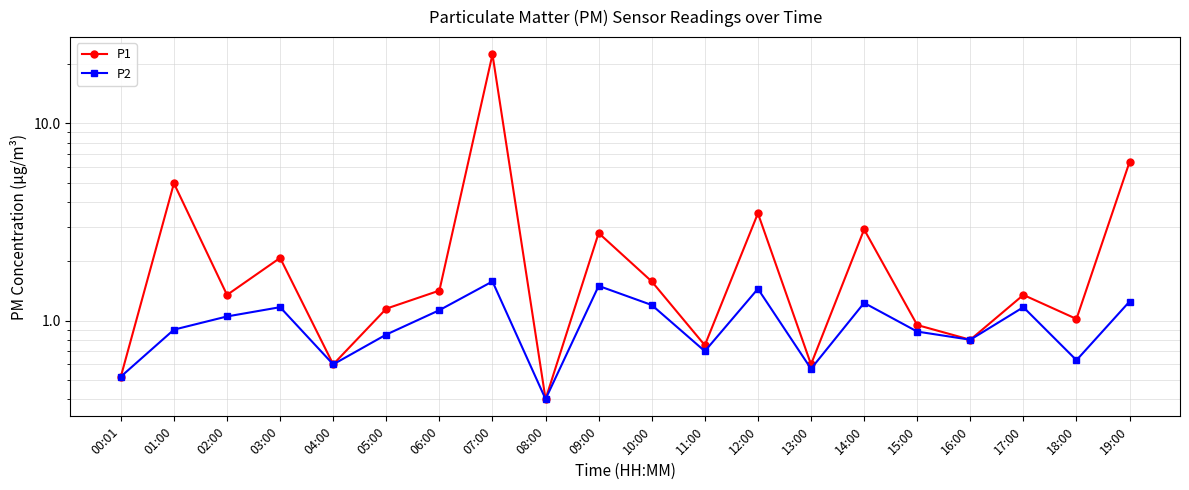

Reading right to left, transcribe all the data shown in this chart.

P1: 19:00=6.4	18:00=1.0	17:00=1.4	16:00=0.8	15:00=0.9	14:00=2.9	13:00=0.6	12:00=3.5	11:00=0.8	10:00=1.6	09:00=2.8	08:00=0.4	07:00=22.4	06:00=1.4	05:00=1.1	04:00=0.6	03:00=2.1	02:00=1.4	01:00=5.0	00:01=0.5
P2: 19:00=1.2	18:00=0.6	17:00=1.2	16:00=0.8	15:00=0.9	14:00=1.2	13:00=0.6	12:00=1.4	11:00=0.7	10:00=1.2	09:00=1.5	08:00=0.4	07:00=1.6	06:00=1.1	05:00=0.8	04:00=0.6	03:00=1.2	02:00=1.1	01:00=0.9	00:01=0.5